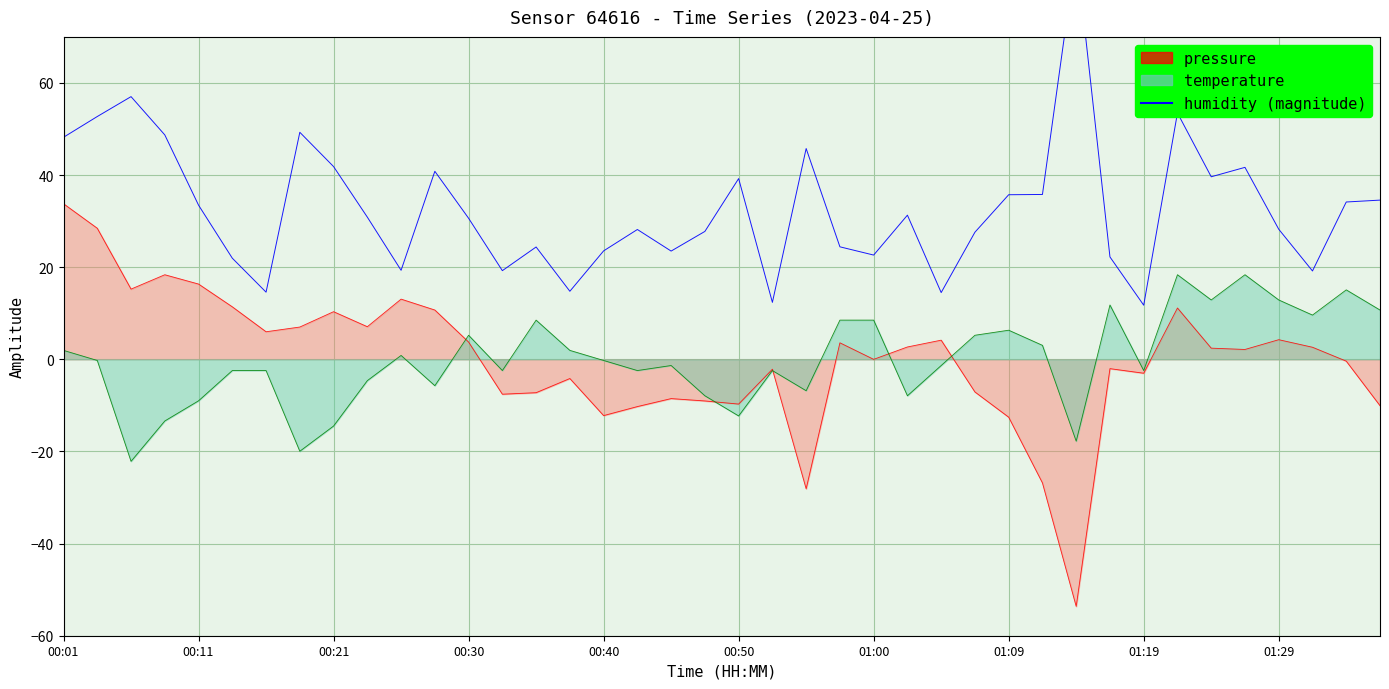

How many points are lower than both their immediate neighbors (excluding endpoints)?

11